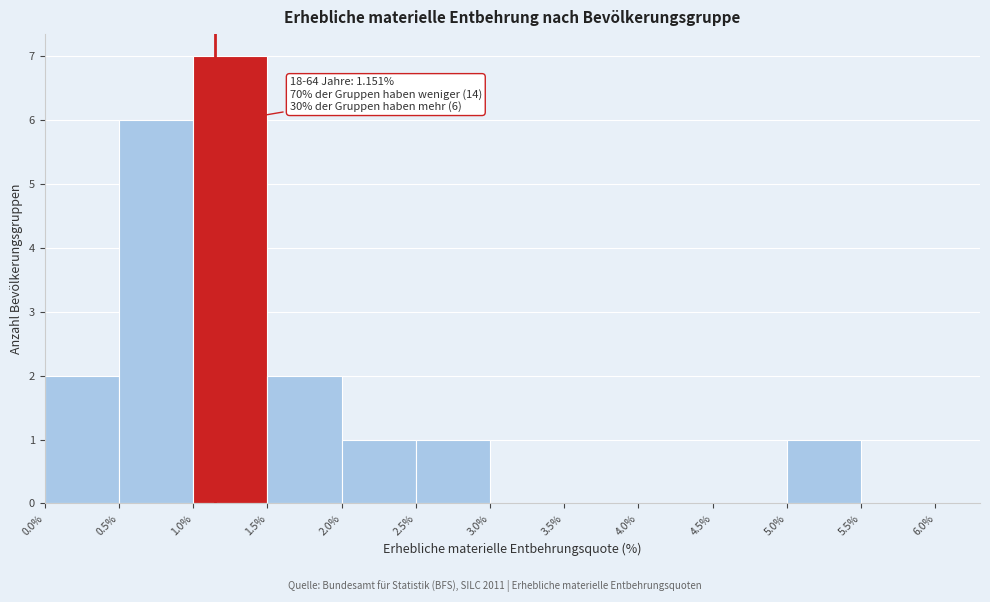

Which range on the x-axis has the tallest bar?

1.0% to 1.5%